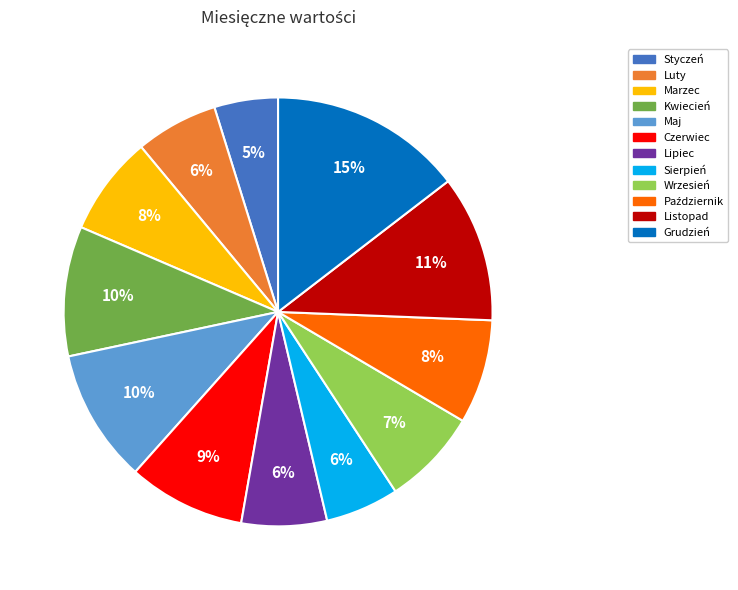

What percentage is the Grudzień slice, to the nearest percent?

15%